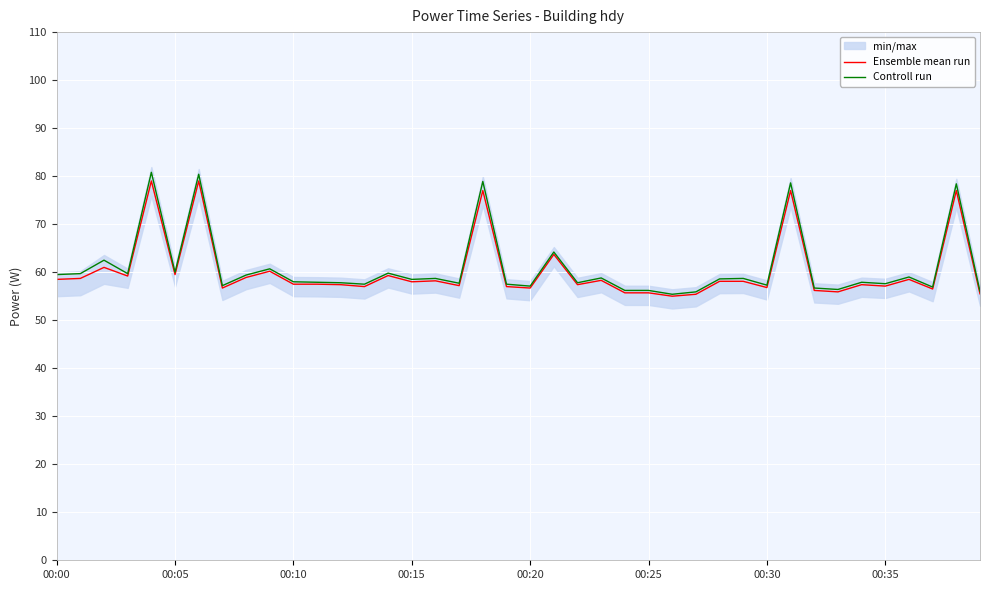

Where is Ensemble mean run nearest to the value 67?

21